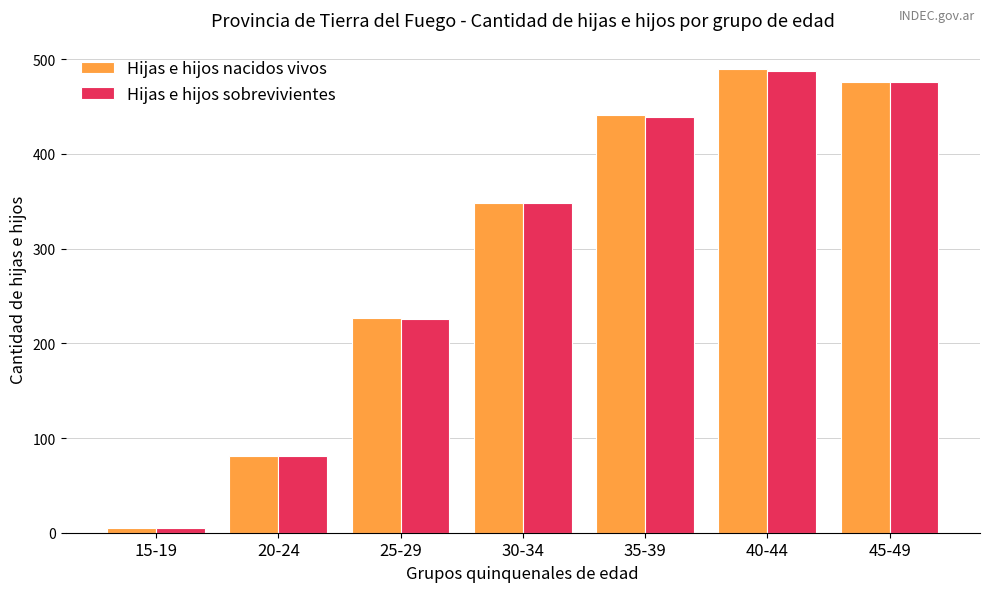

Is the value of Hijas e hijos nacidos vivos at 30-34 greater than the value of Hijas e hijos sobrevivientes at 40-44?

No